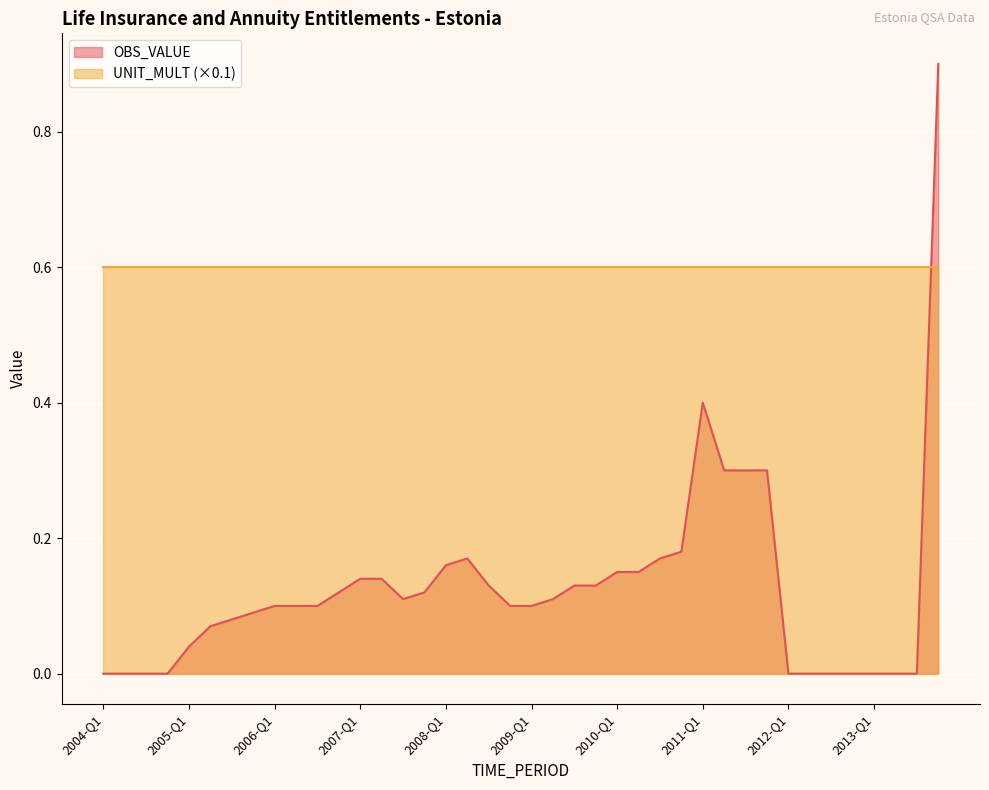

Reading left to right, extract all data points from this chart.

0.0	0.0	0.0	0.0	0.0	0.1	0.1	0.1	0.1	0.1	0.1	0.1	0.1	0.1	0.1	0.1	0.2	0.2	0.1	0.1	0.1	0.1	0.1	0.1	0.1	0.1	0.2	0.2	0.4	0.3	0.3	0.3	0.0	0.0	0.0	0.0	0.0	0.0	0.0	0.9